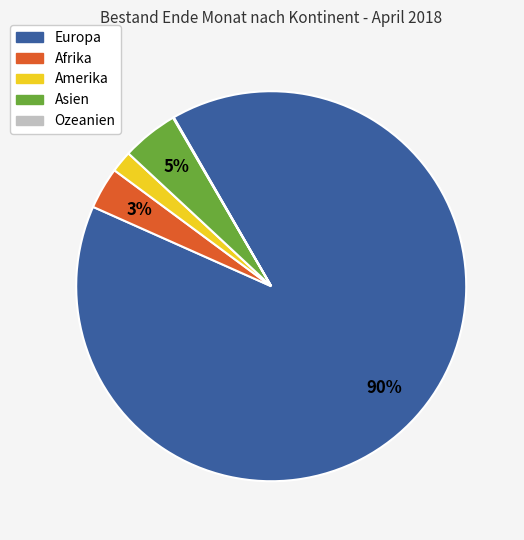

Approximately how many times larger is the value at Amerika compared to Asien?

0.4